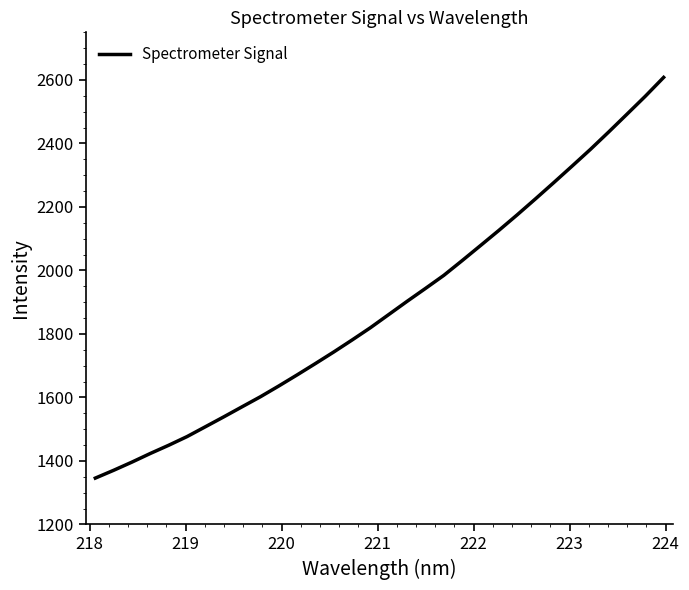

What is the difference between the maximum and minimum values?

1261.9